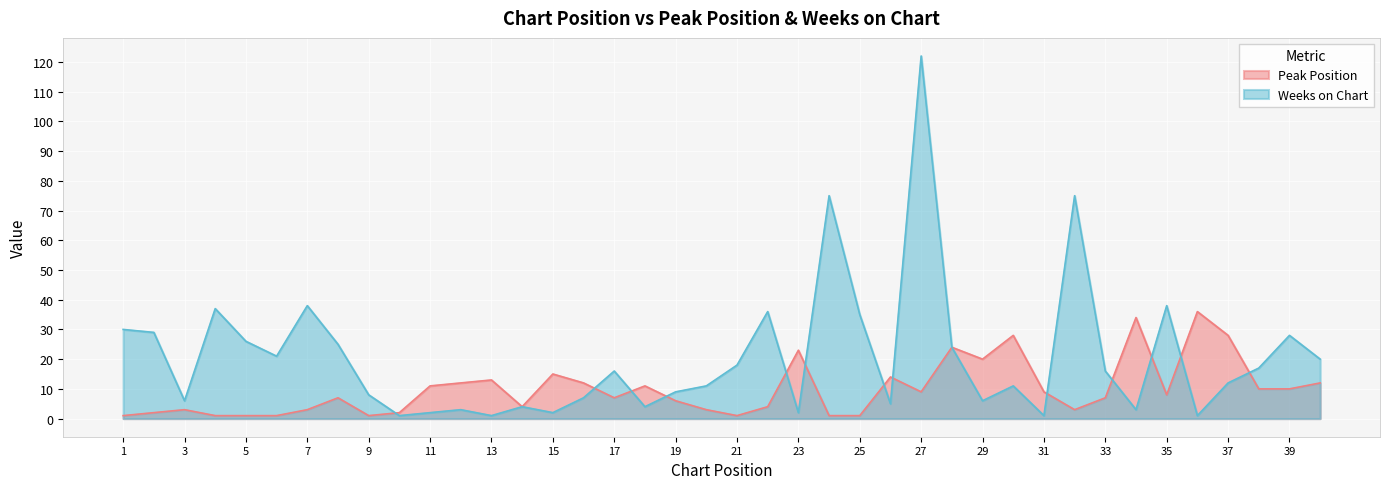

What is the total value across all series at 2?

31